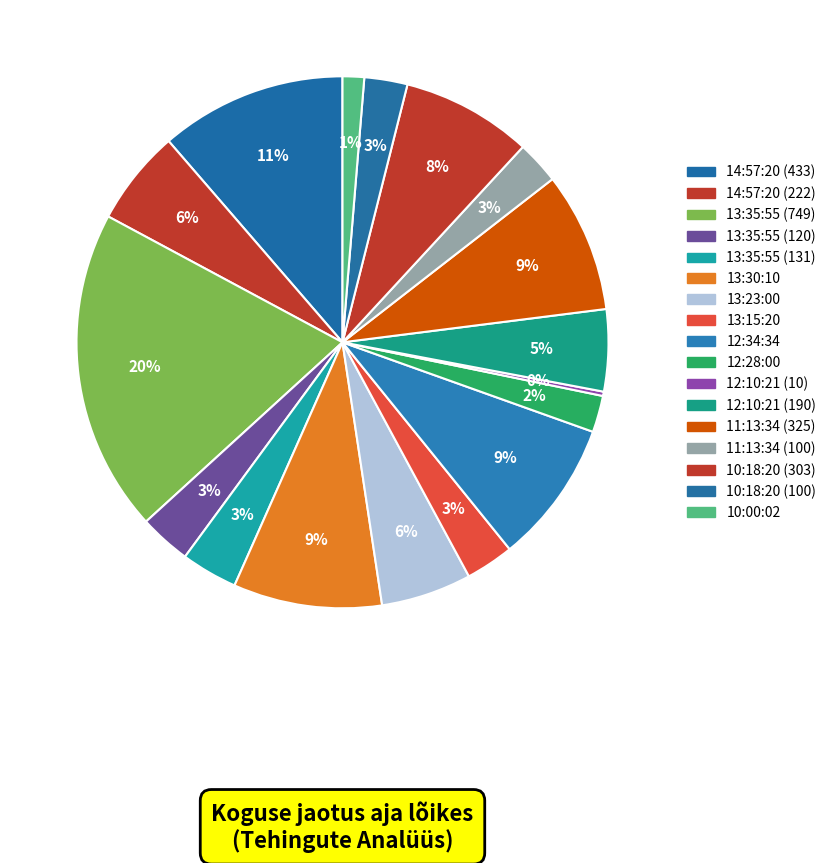

Does 11:13:34 (325) represent more than half of the total?

No